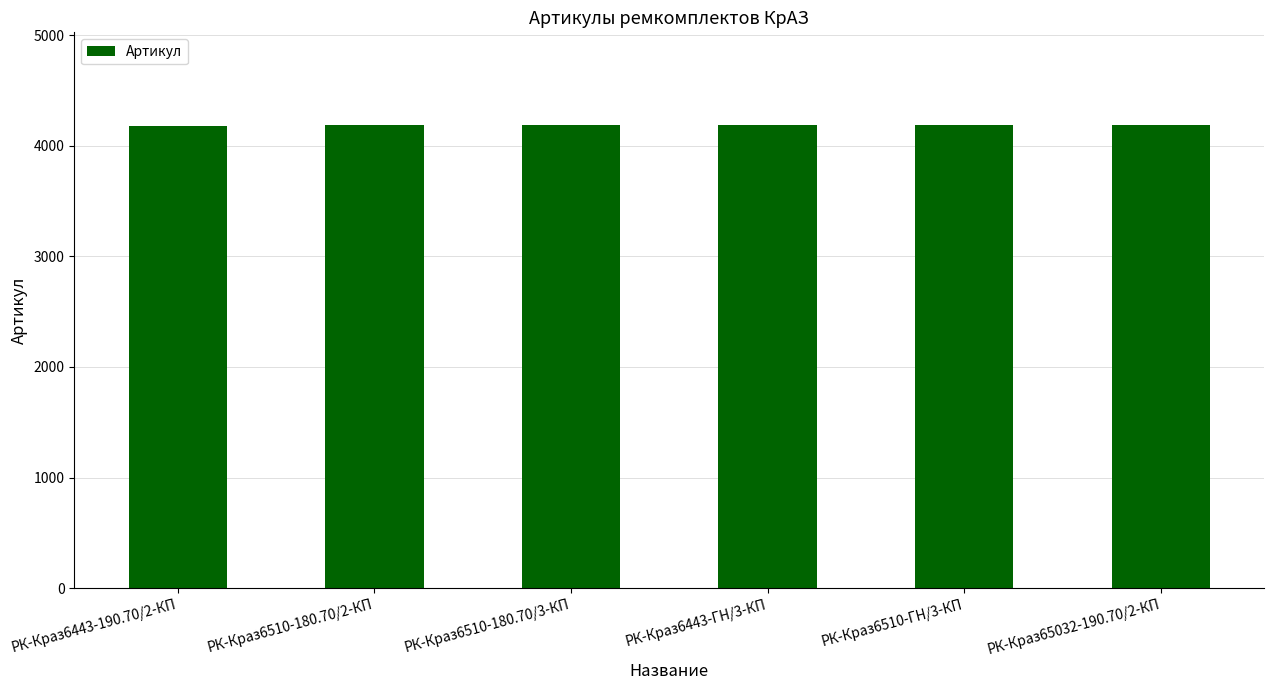

How many values are below 4185?

3